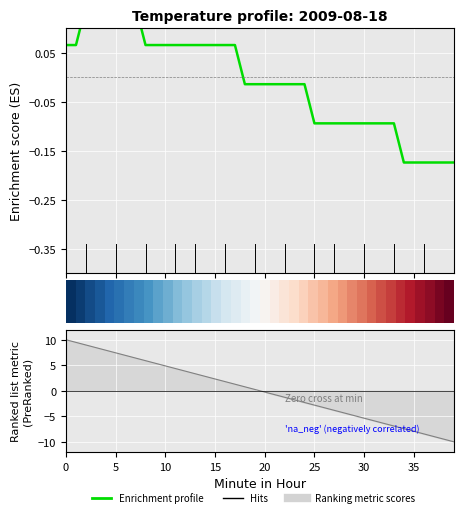

How many lines are shown in the chart?

1